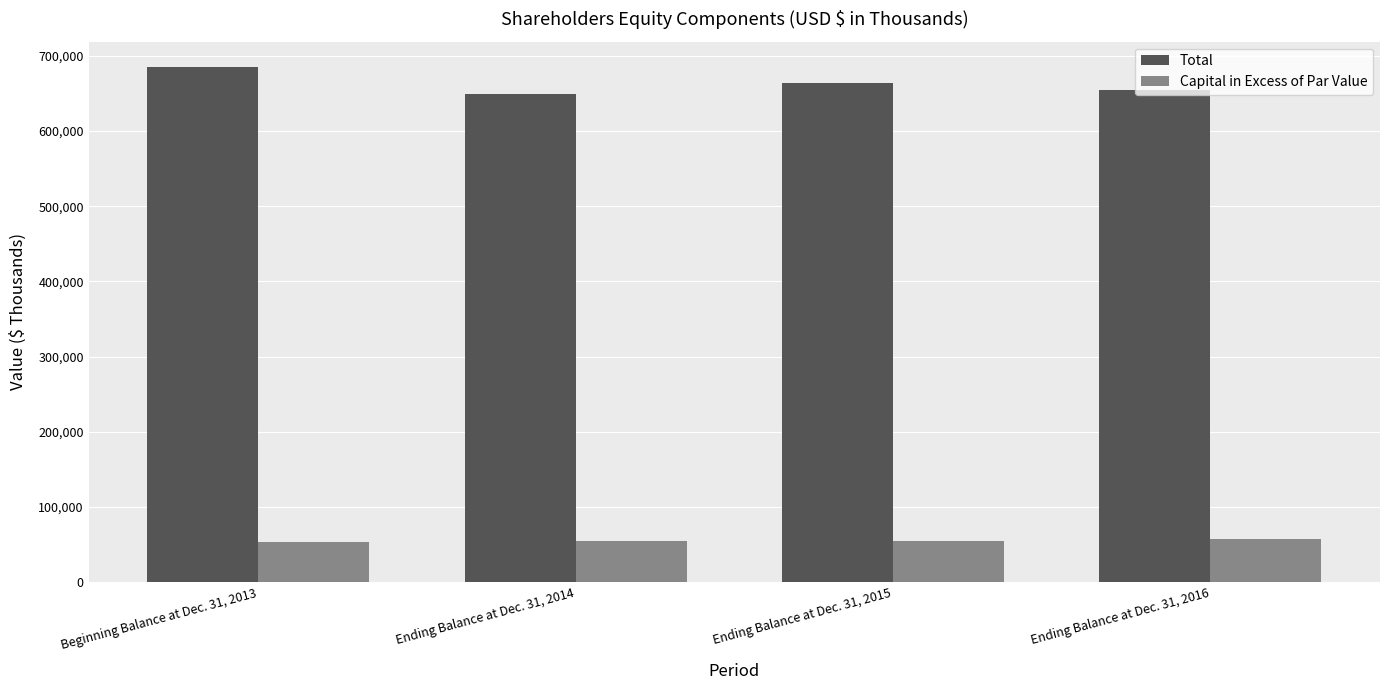

At which label does Total first exceed 663247?

Beginning Balance at Dec. 31, 2013